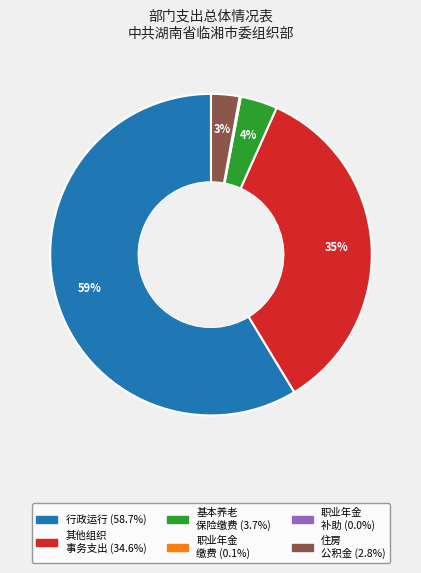

Does any single category account for the majority?

Yes